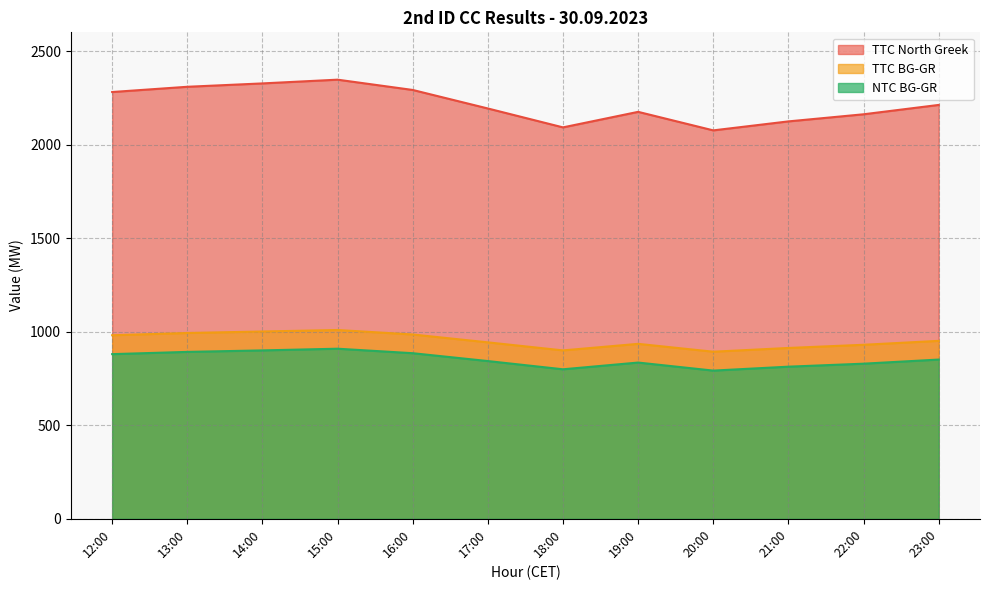

What is the difference between the highest and lowest values at 20:00?

1284